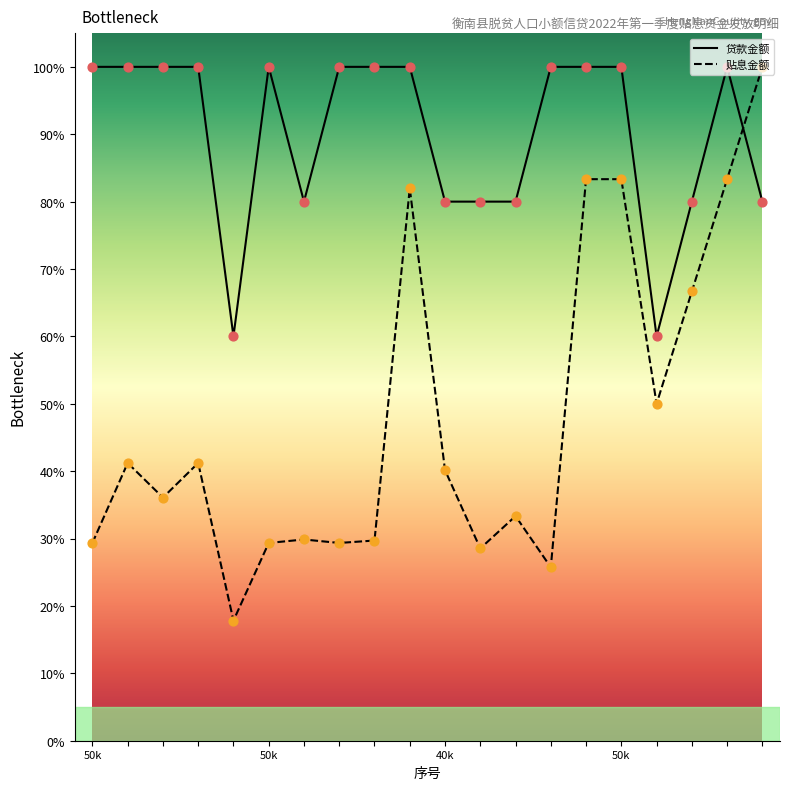

Which series has the largest total across all categories?

贷款金额